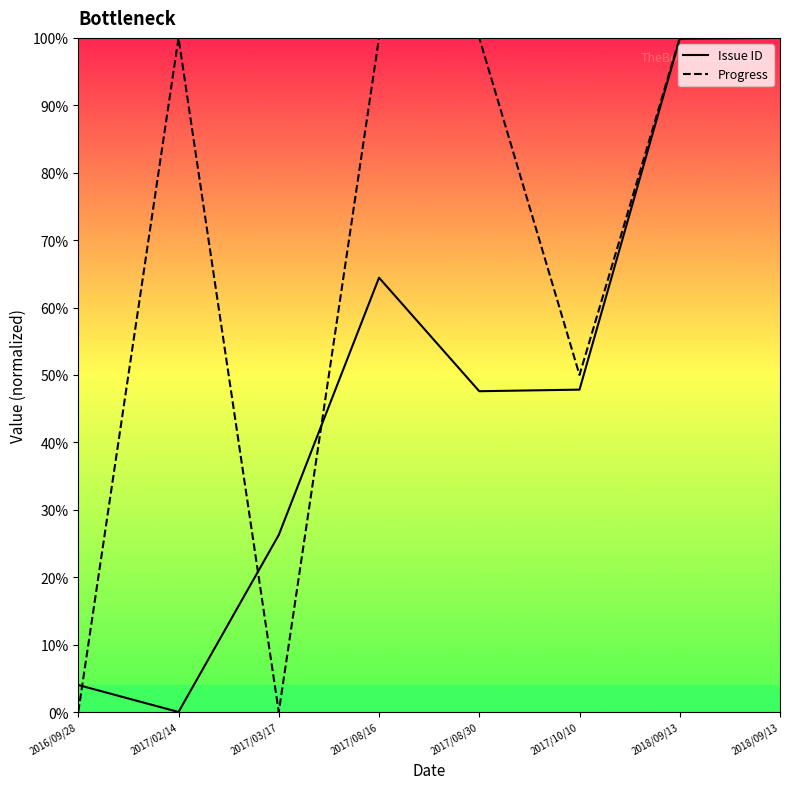

What is the label of the 2nd point from the right?

2018/09/13